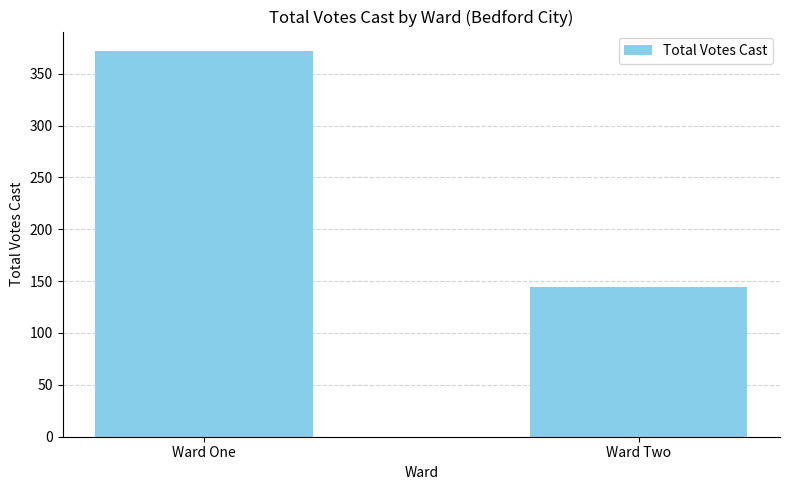

Reading right to left, transcribe all the data shown in this chart.

Ward Two=144	Ward One=372